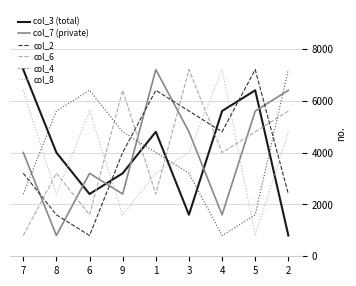

The value of col_8 at 1 is 1839. True or false?

False